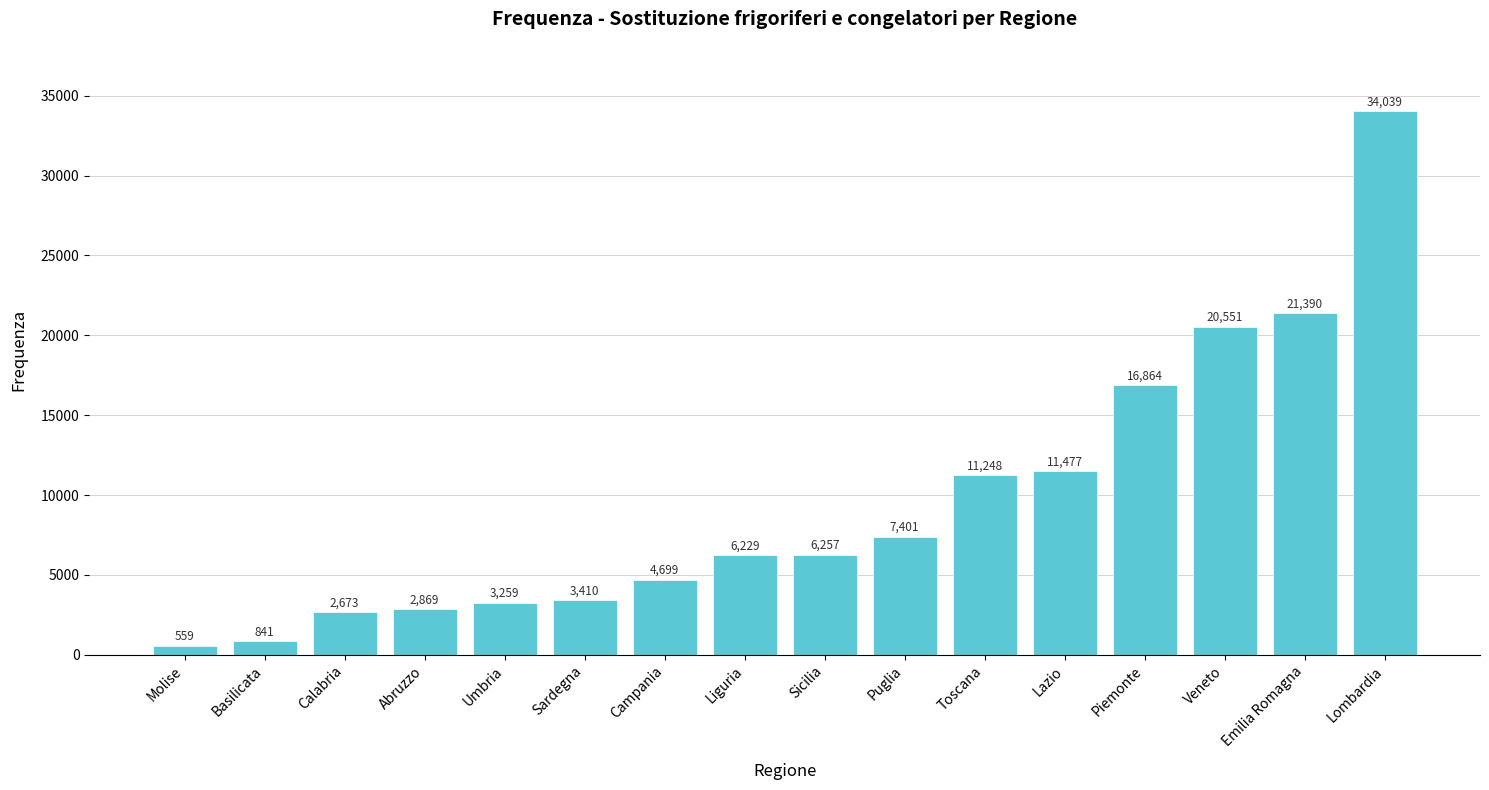

What is the average value?

9610